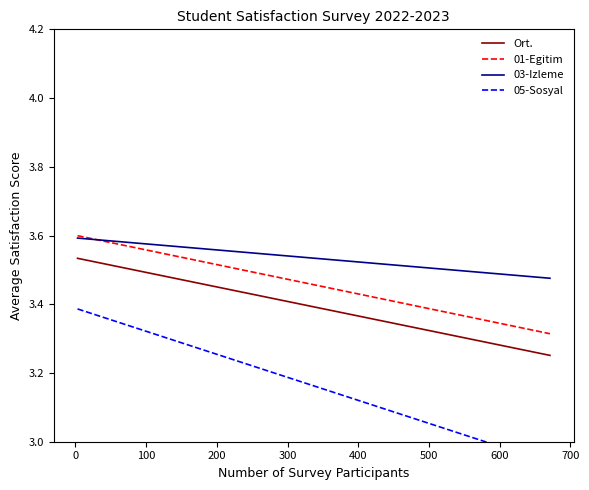

True or false: 03-Izleme and Ort. cross at least once.

False